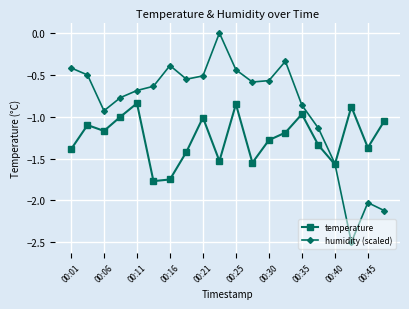

Which series has the largest range (max minus min)?

humidity (scaled)